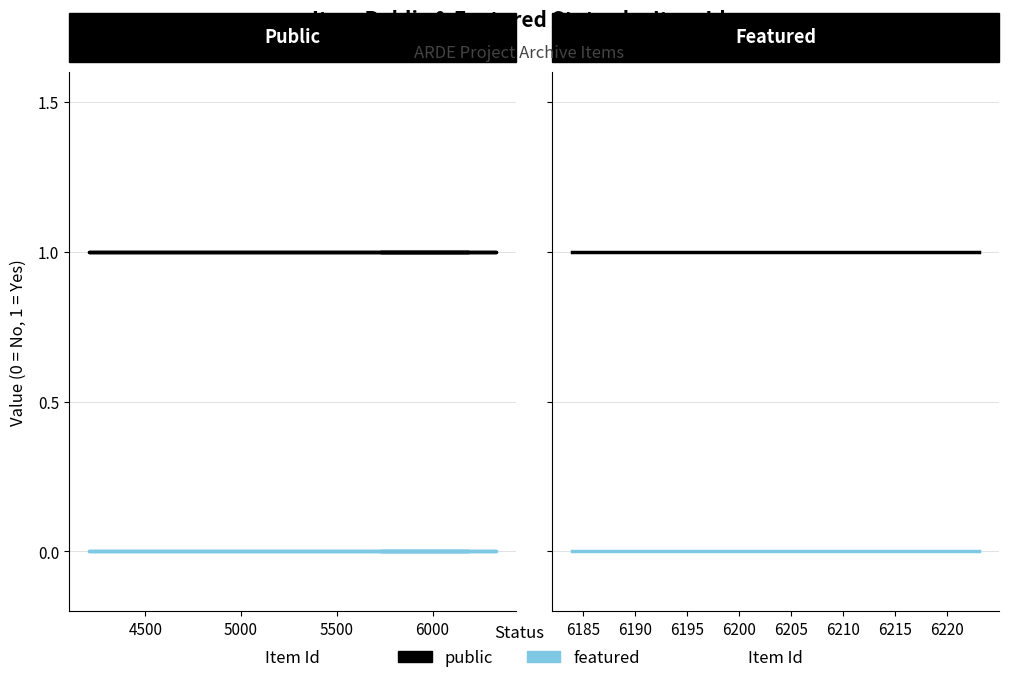

Reading left to right, list all the values displayed in this chart.

public: 1	1	1	1	1	1
featured: 0	0	0	0	0	0